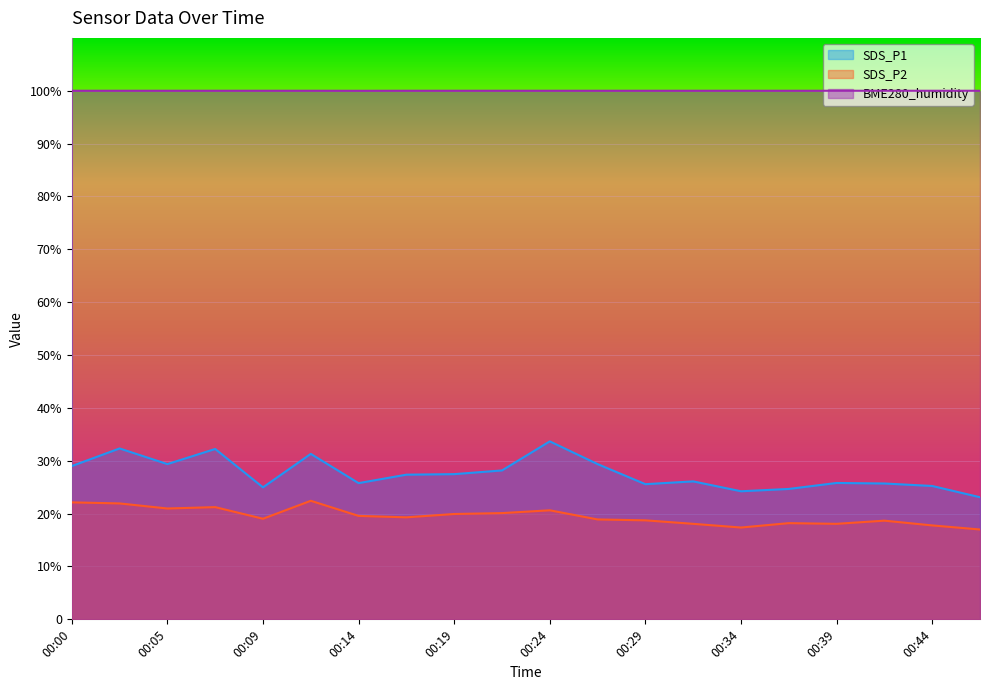

What are all the series names shown in the legend?

SDS_P1, SDS_P2, BME280_humidity